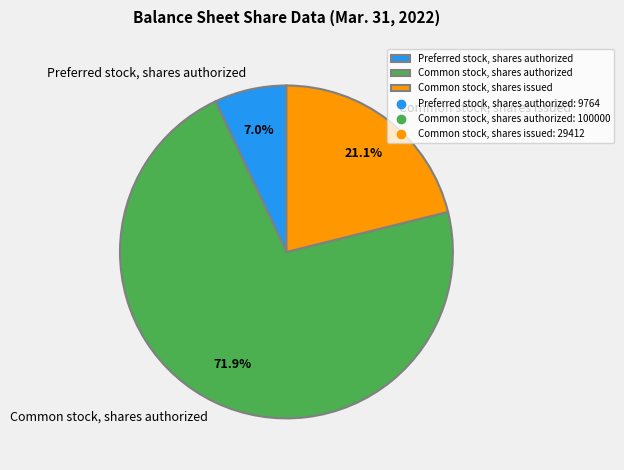

To the nearest percent, what portion does Common stock, shares authorized represent?

72%